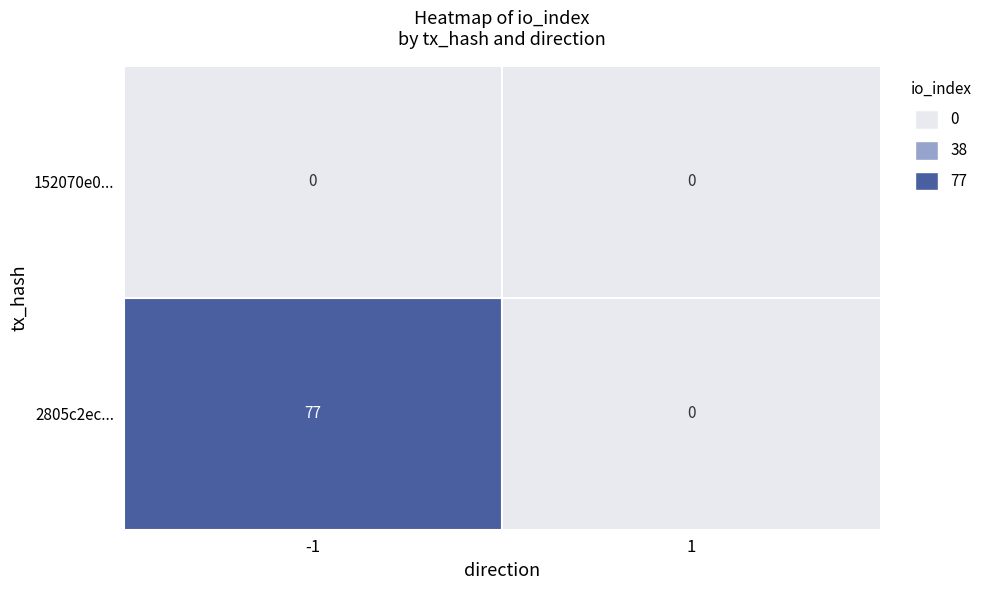

Count the 2805c2ec50a6832163fcb9a0e66569dd00aa269 values in the range 0 to 77.

2